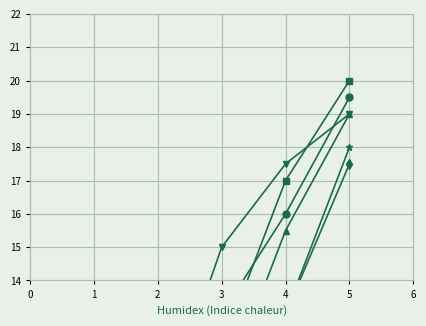

How many lines are shown in the chart?

6